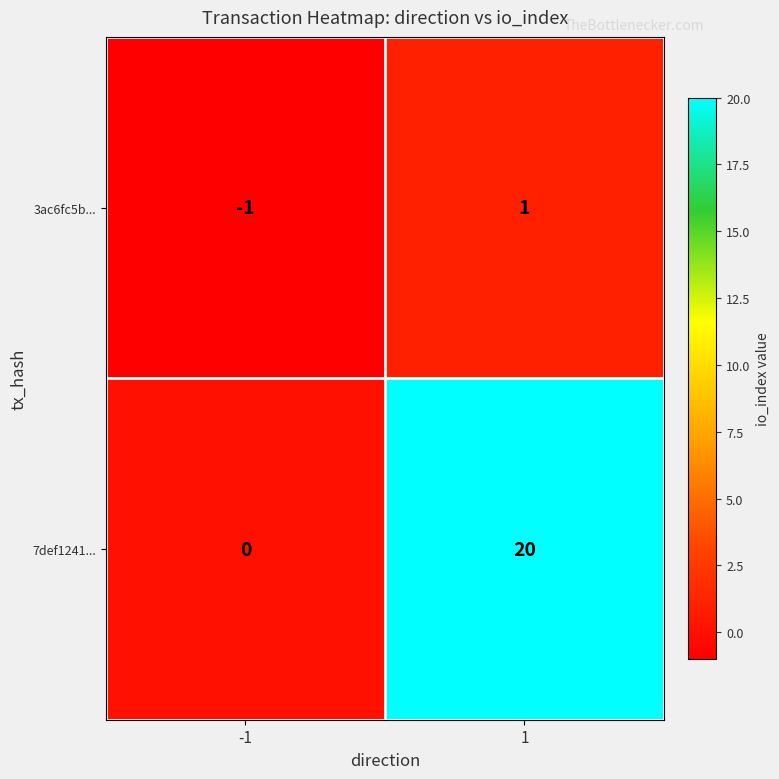

What is the difference between the highest and lowest values at -1?

1